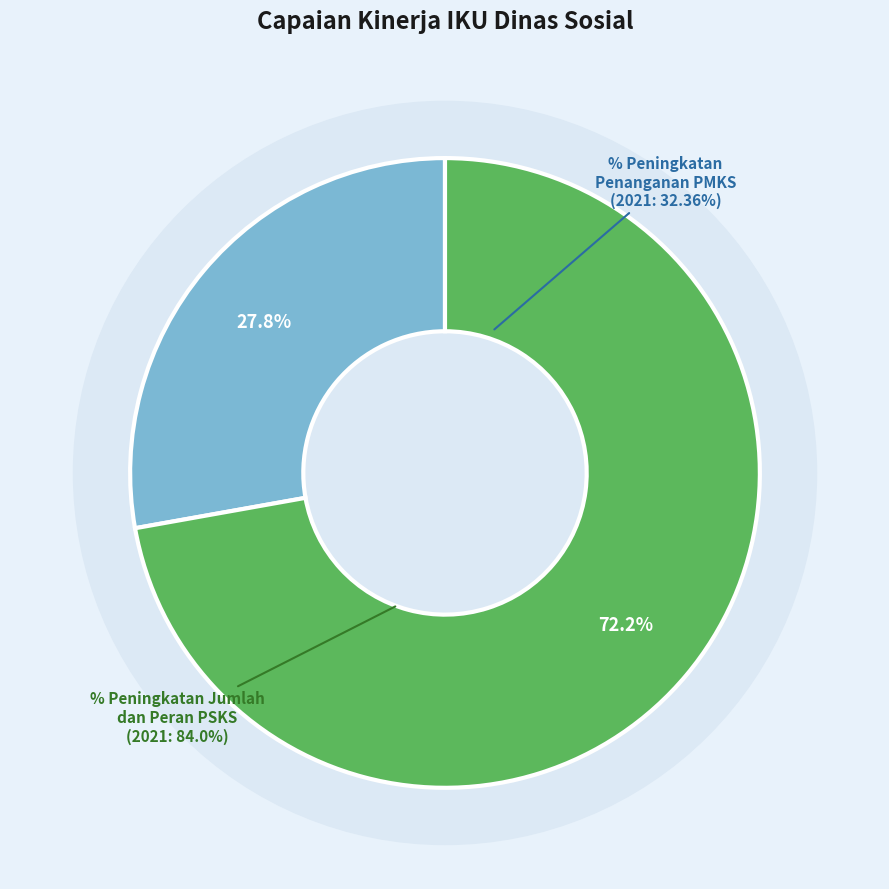

To the nearest percent, what percentage of the pie is 2023?

21%